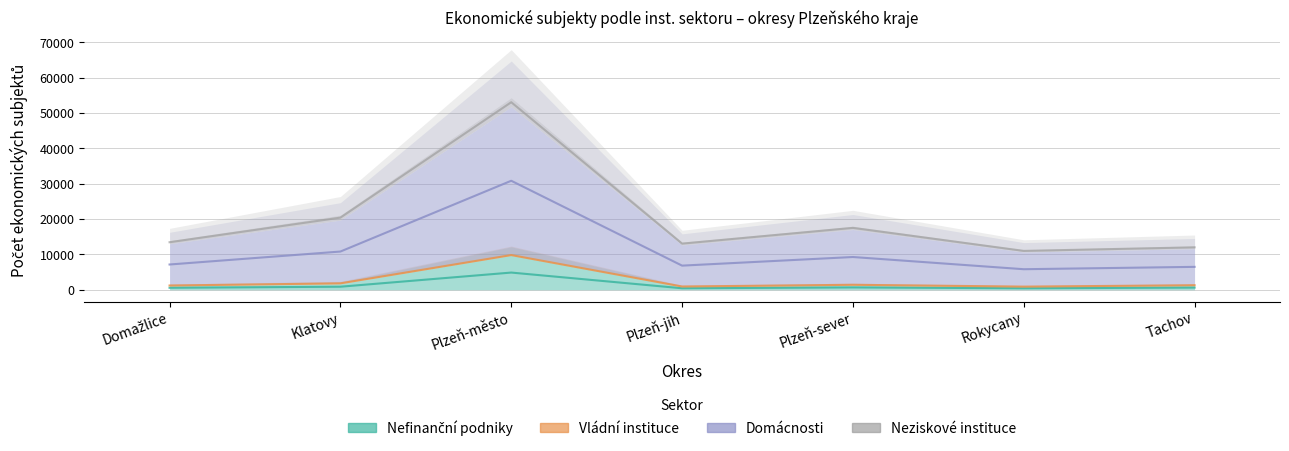

Where is the first local maximum for Nefinanční podniky?

Plzeň-město